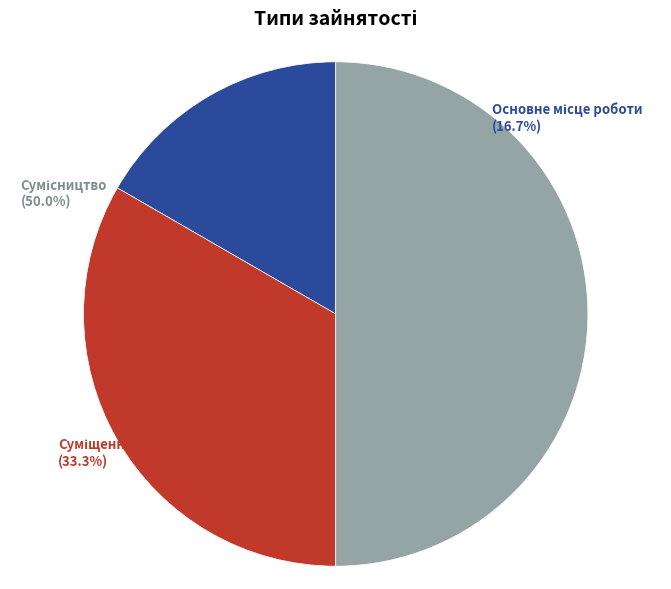

True or false: Основне місце роботи accounts for 17% of the total.

True